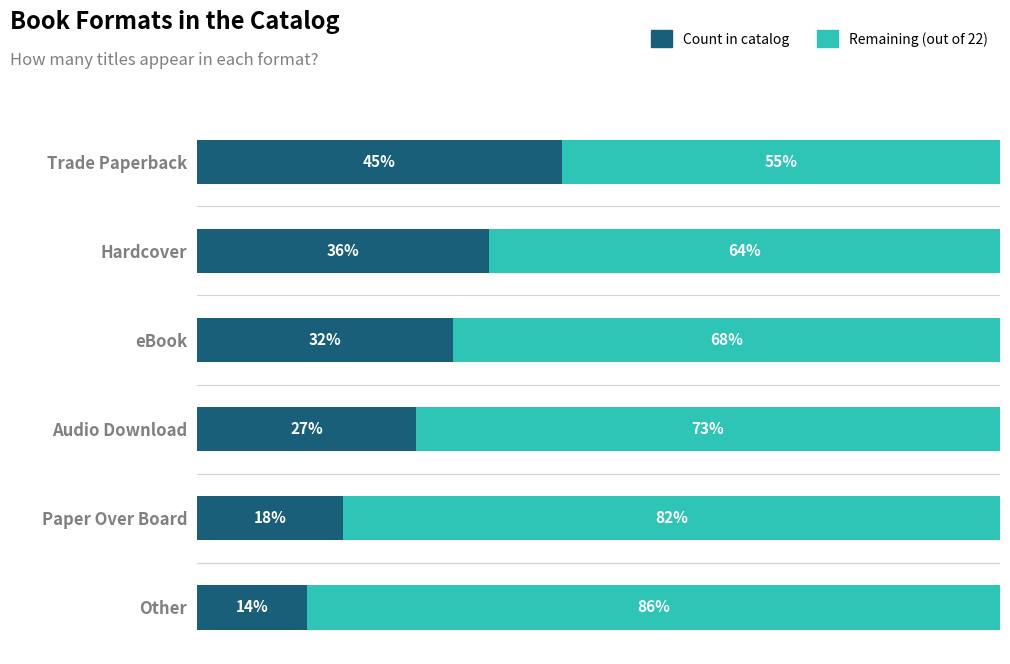

What is the value of the Remaining capacity bar at the 3rd from the left?

68.2